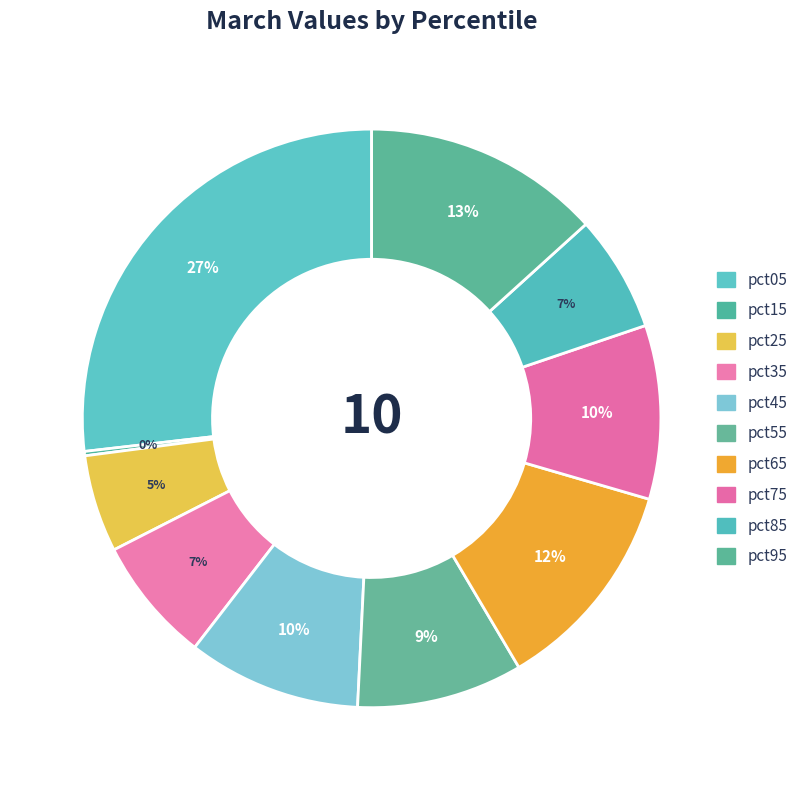

To the nearest percent, what portion does pct35 represent?

7%